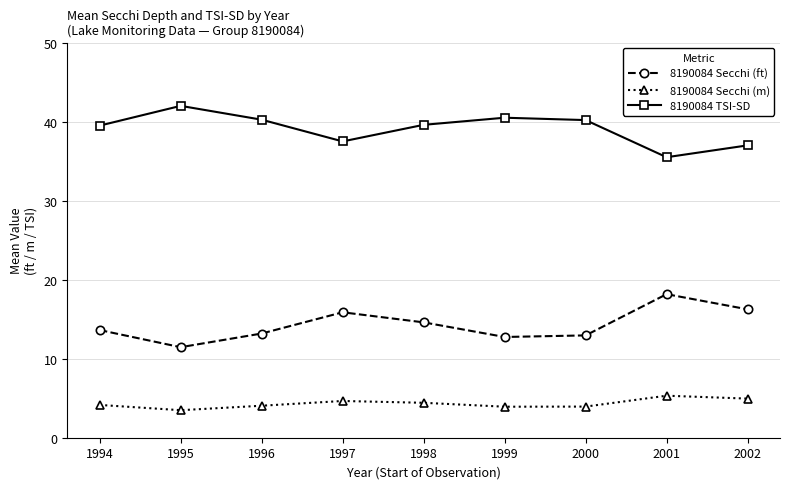

True or false: 8190084 TSI-SD and 8190084 Secchi (m) intersect in this chart.

False